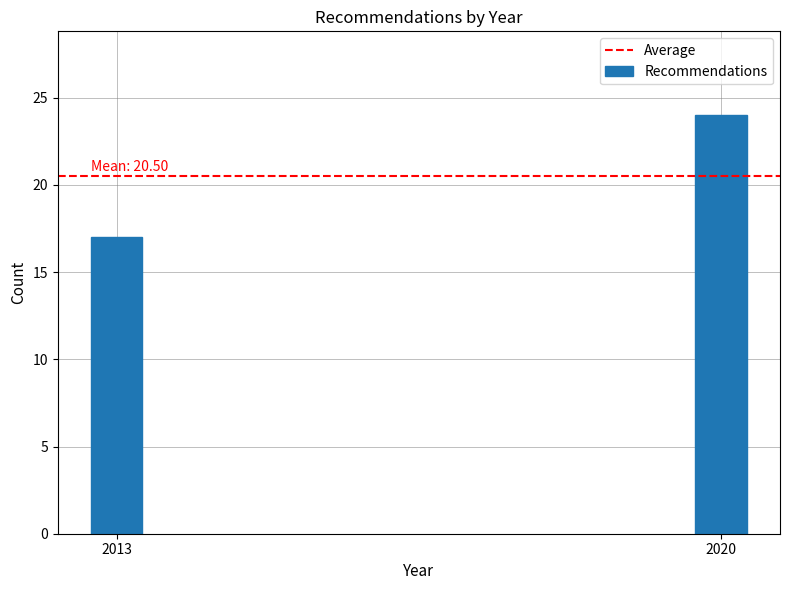

Reading left to right, list all the values displayed in this chart.

17	24